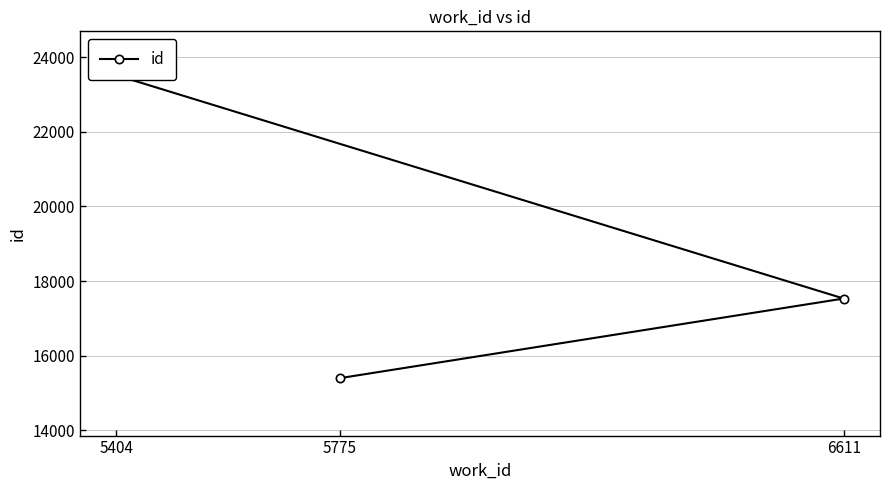

Is this an area chart (filled region under the line)?

No